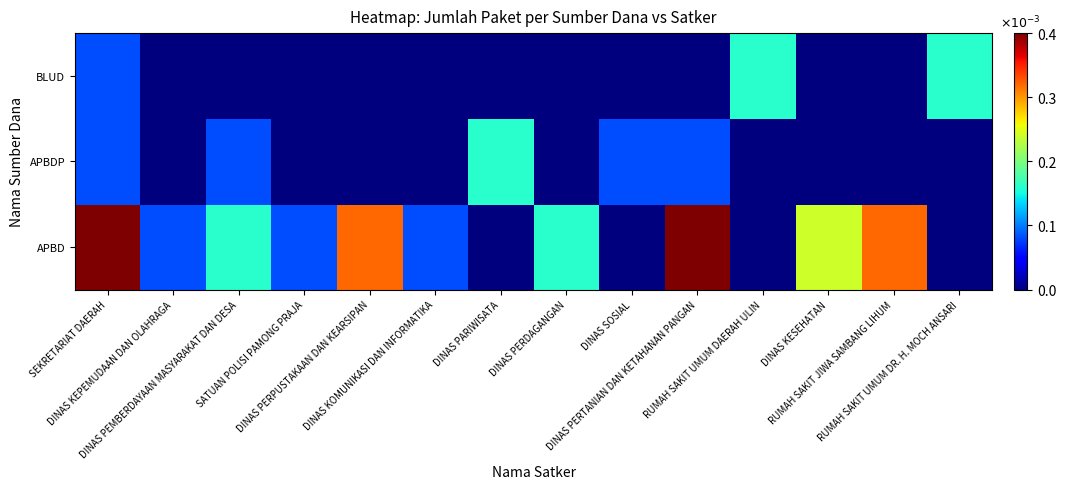

List the series in order of their peak value, lowest first.

APBDP, BLUD, APBD